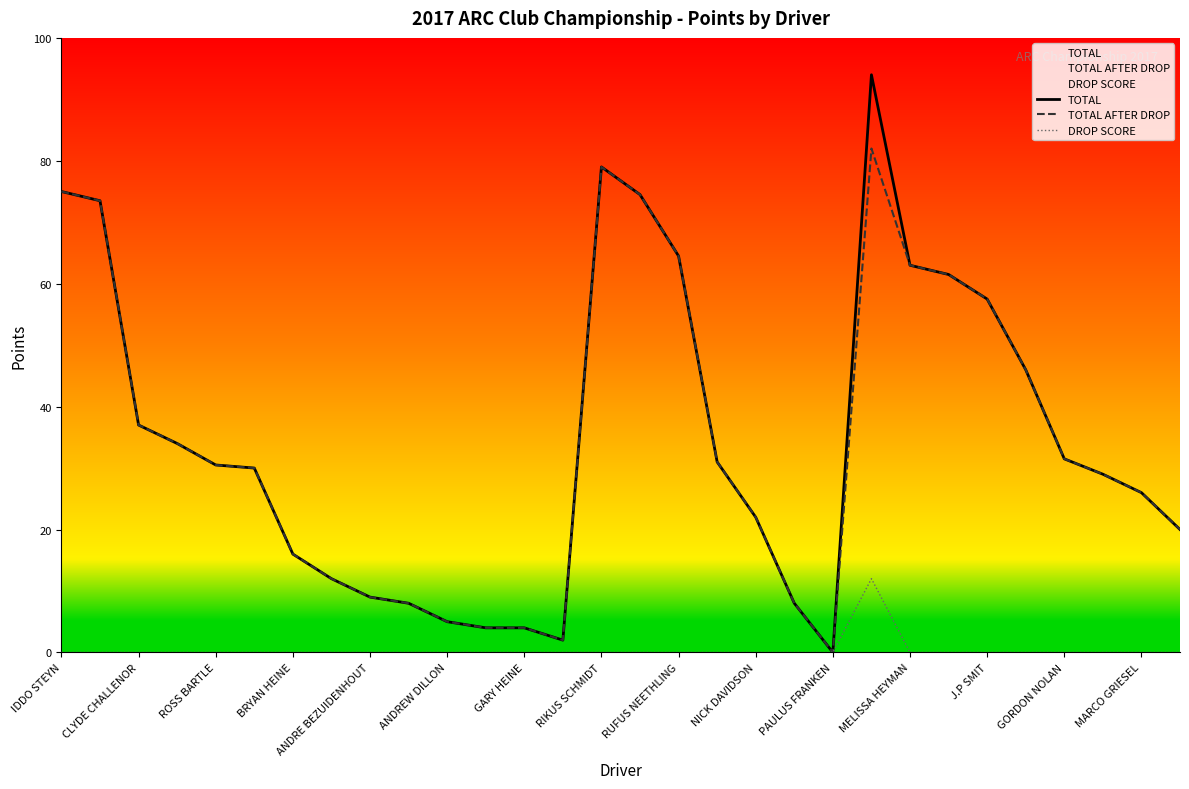

What is the difference between the maximum and minimum values in the TOTAL AFTER DROP series?

82.0